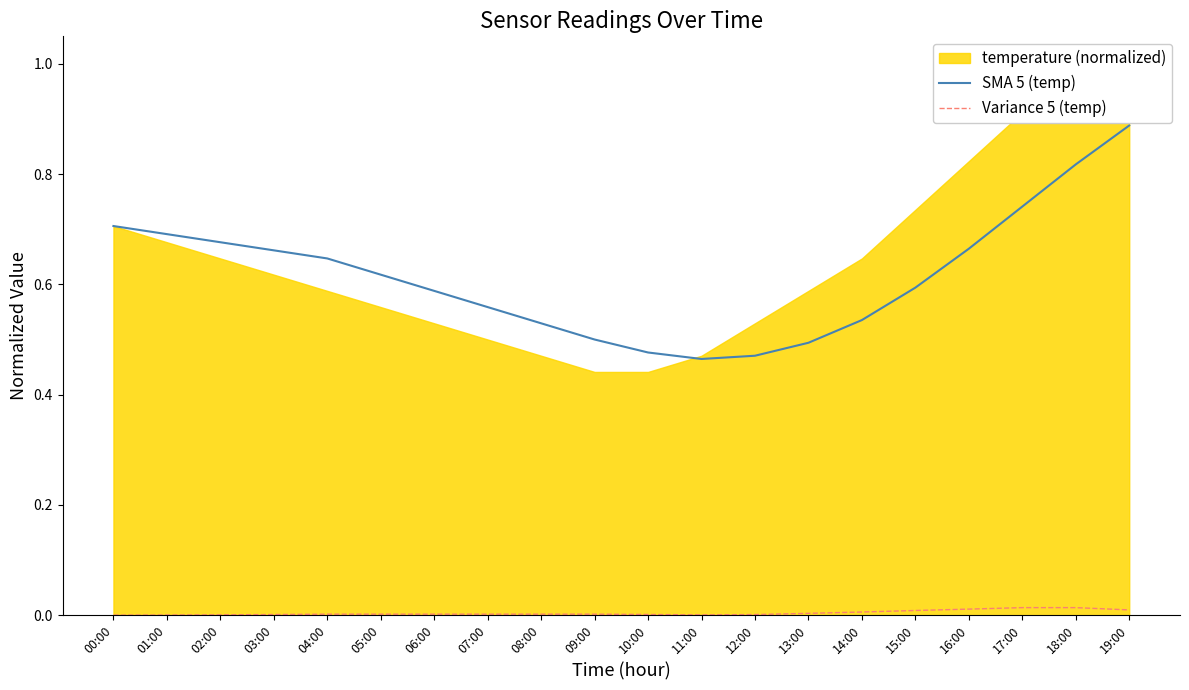

Is the value of SMA 5 (temp) at 13:00 greater than the value of Variance 5 (temp) at 16:00?

Yes